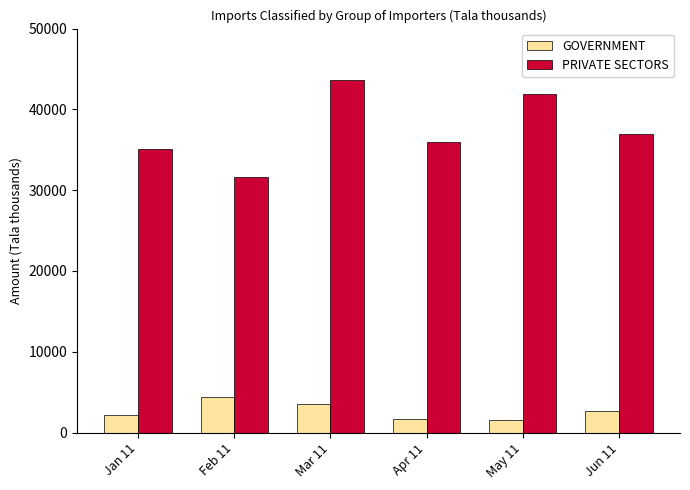

Does the chart contain stacked bars?

No